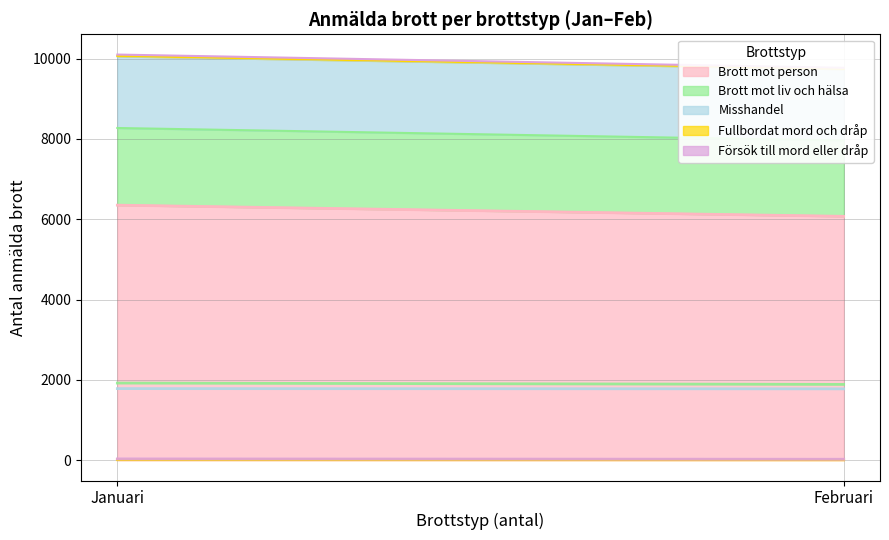

What is the total value across all series at Februari?

9769